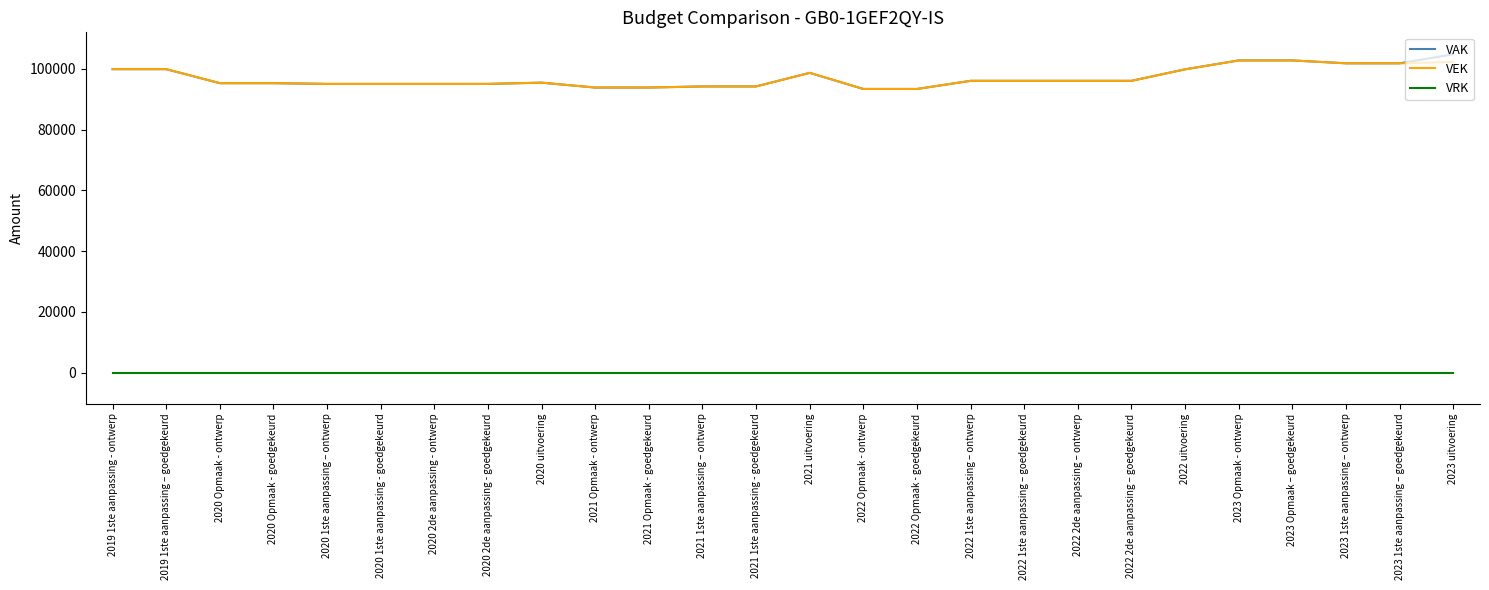

What are all the series names shown in the legend?

VAK, VEK, VRK